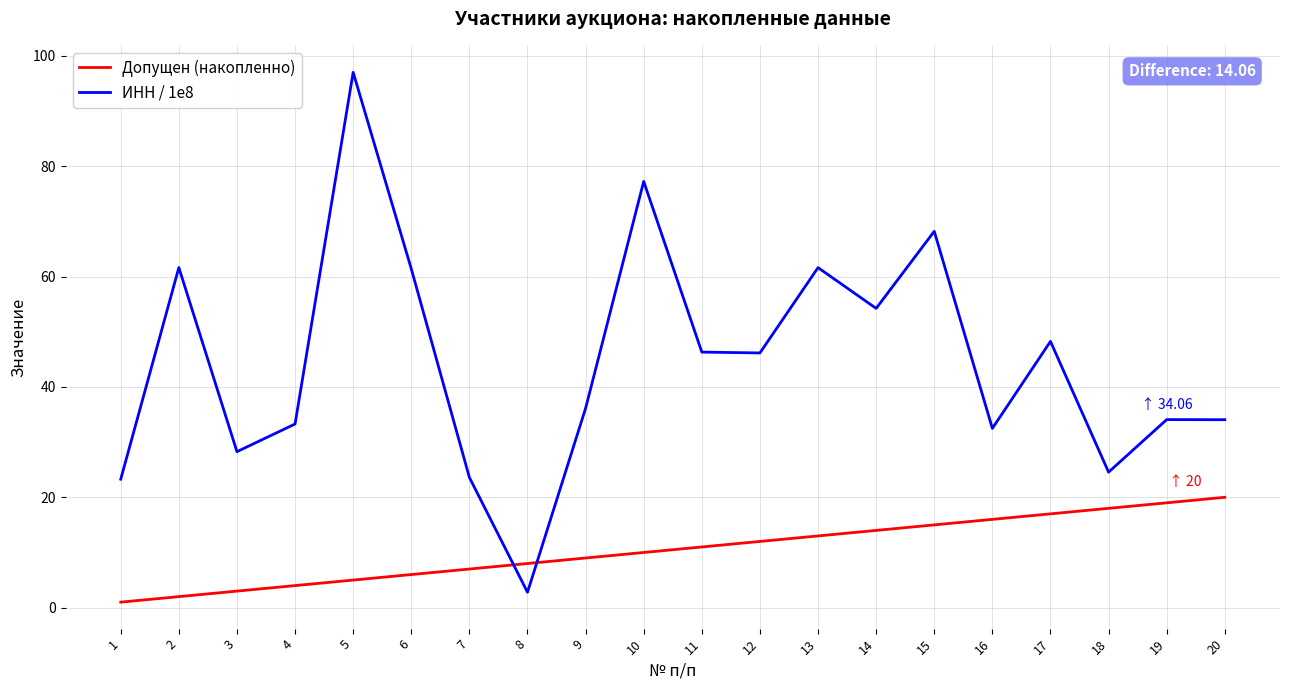

Which series has the largest total across all categories?

ИНН / 1e8